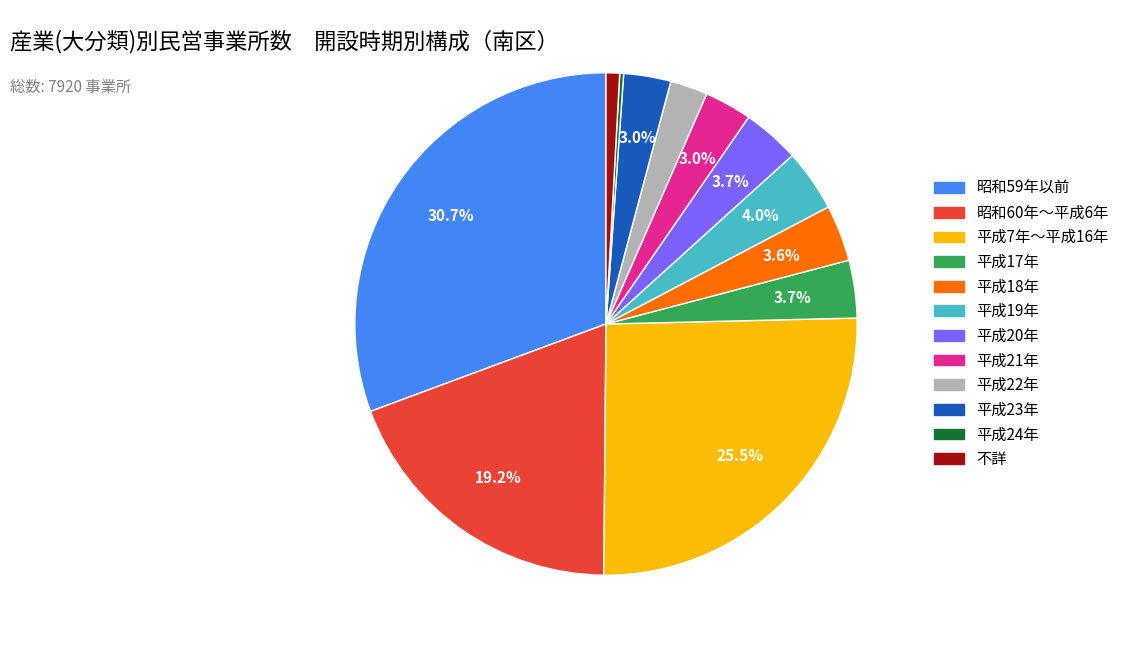

What is the largest slice in the pie chart?

昭和59年以前